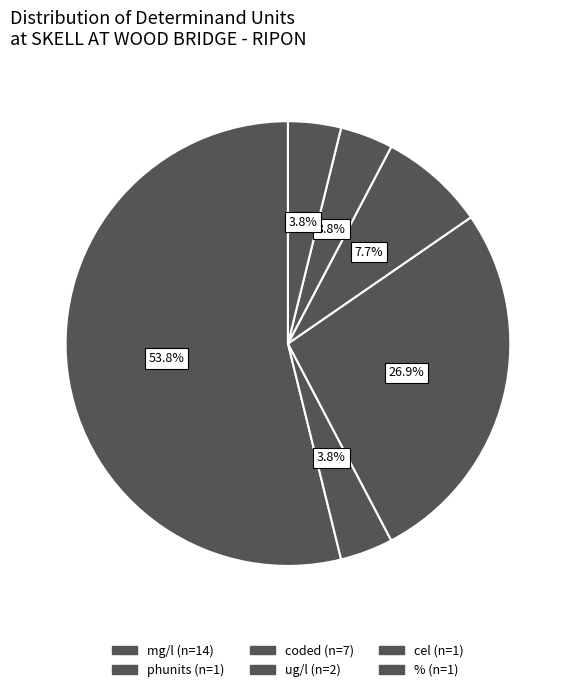

How many slices are in this pie chart?

6